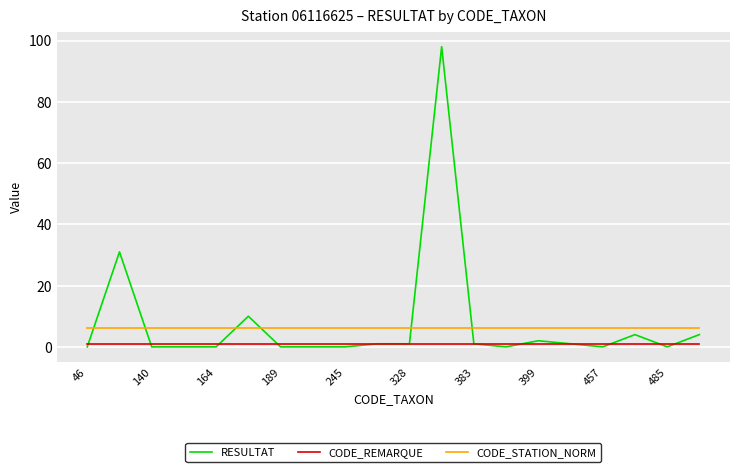

True or false: RESULTAT and CODE_STATION_NORM intersect in this chart.

True